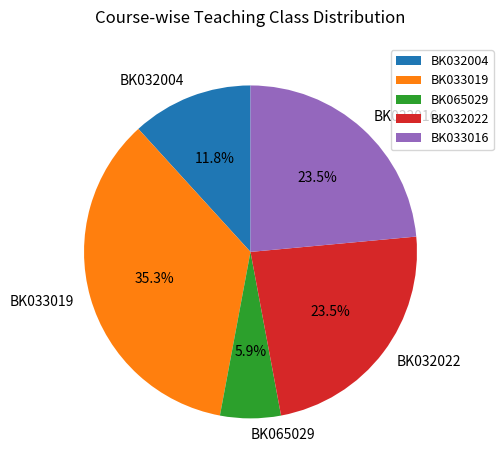

Which category has the biggest portion of the pie?

BK033019